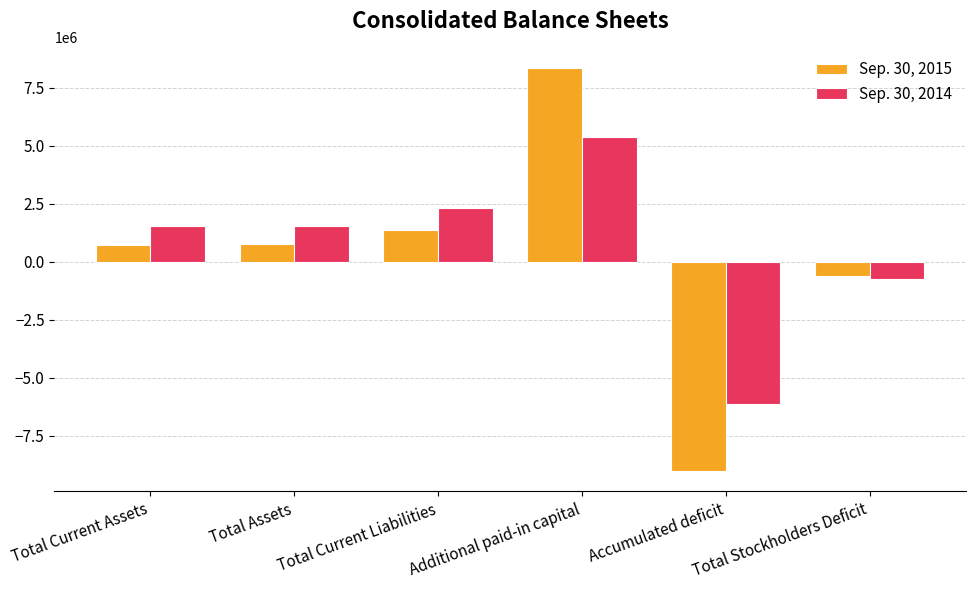

Is it true that Sep. 30, 2015 equals 736137 at Total Current Assets?

True